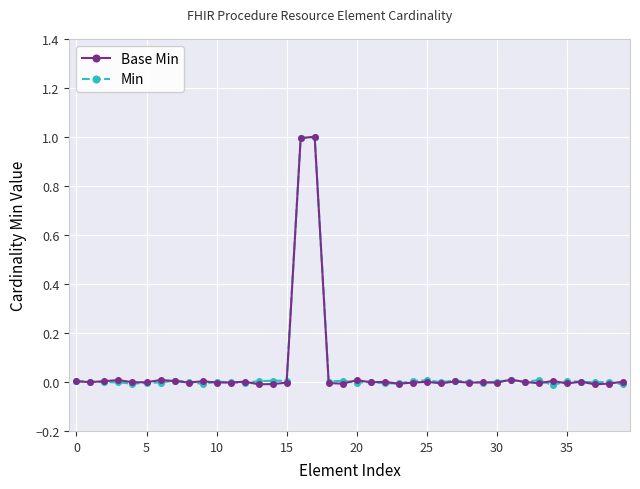

What is the maximum value for Base Min?

1.0